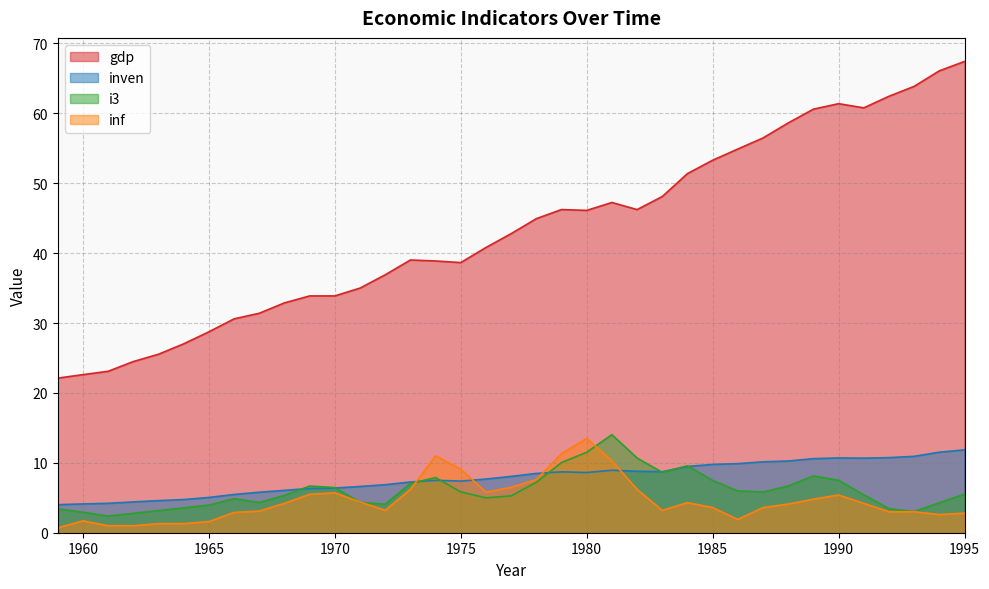

How many lines are shown in the chart?

4